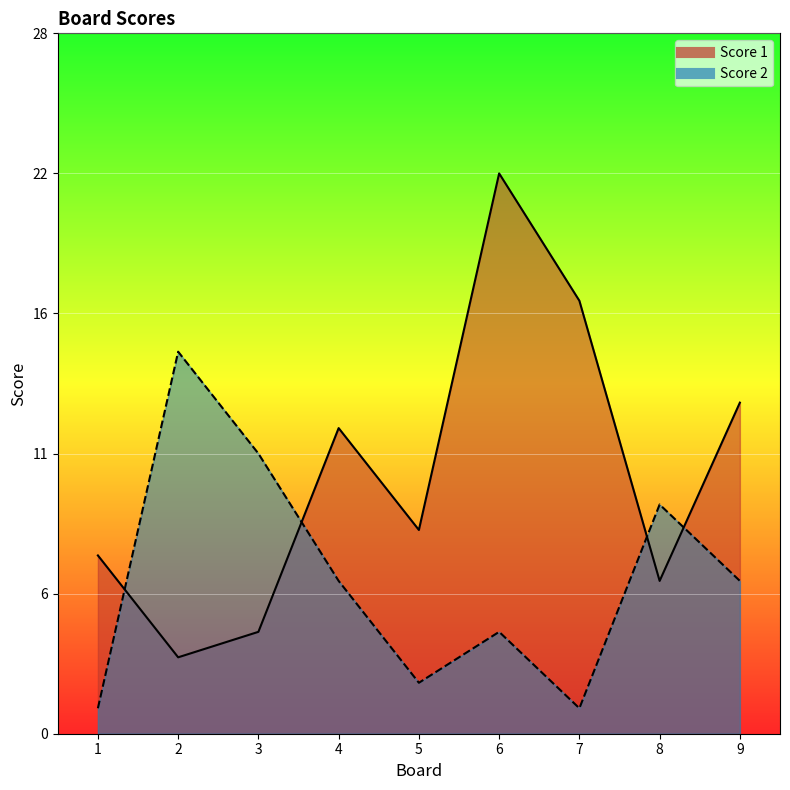

How many distinct data groups are displayed?

2